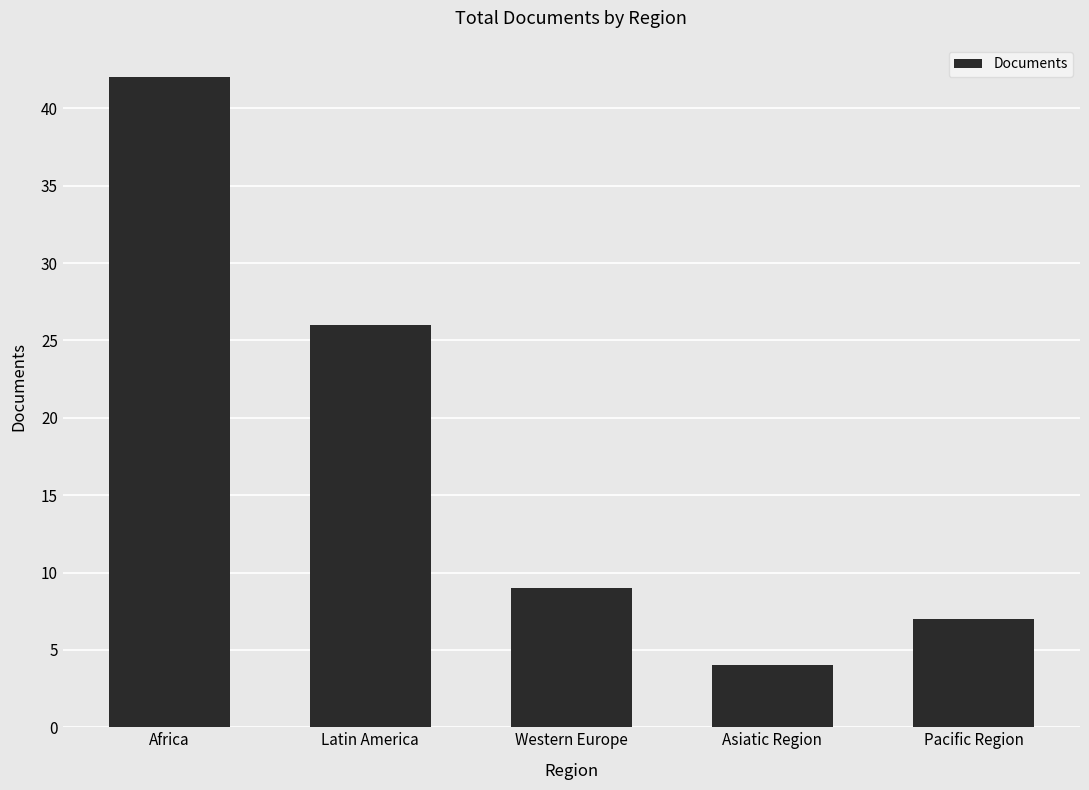

What is the average value?

18